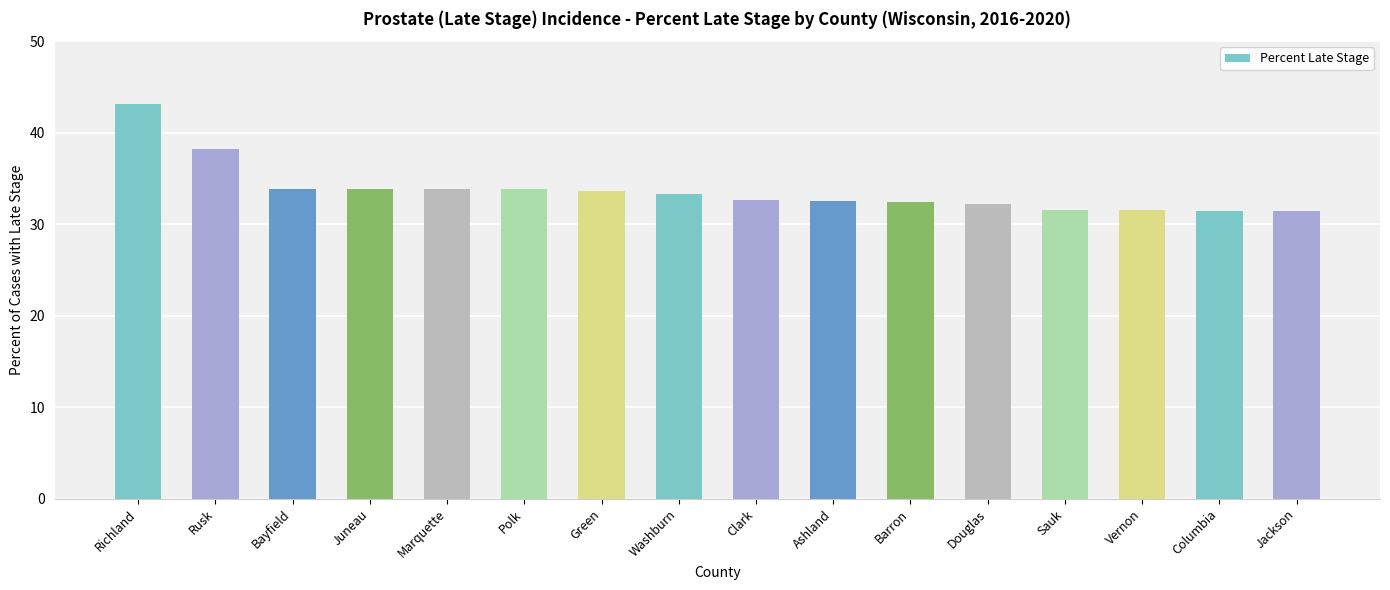

What is the minimum value shown in the chart?

31.4